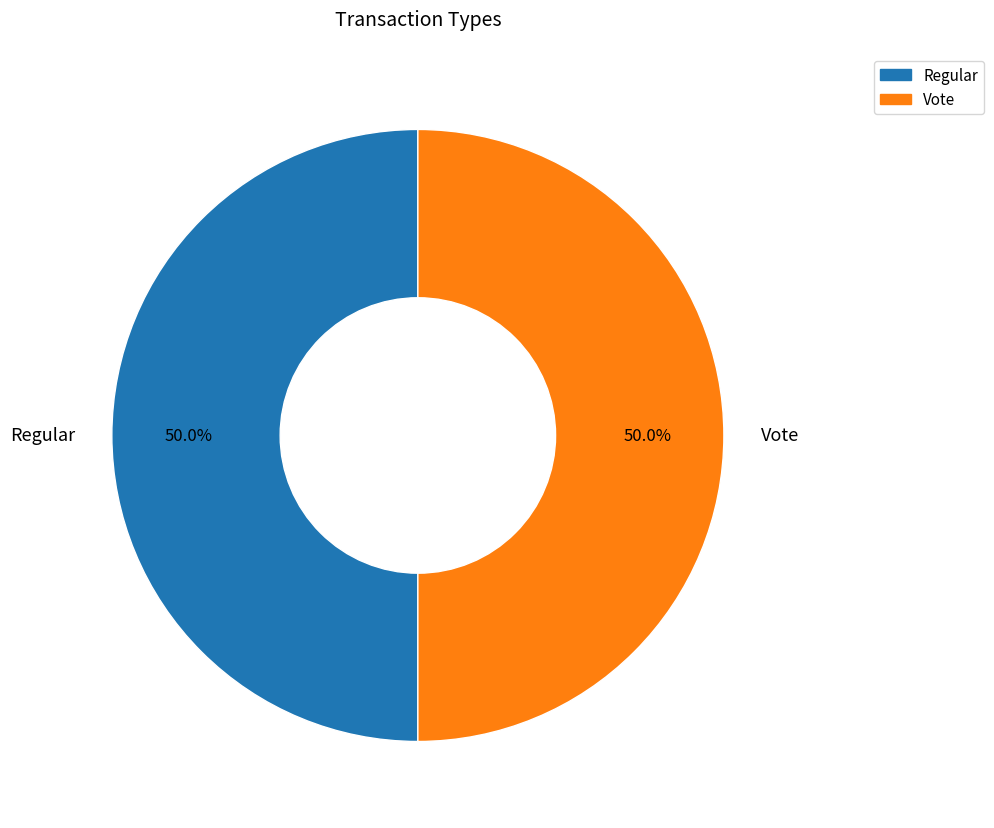

What portion of the pie excludes Vote?

50.0%